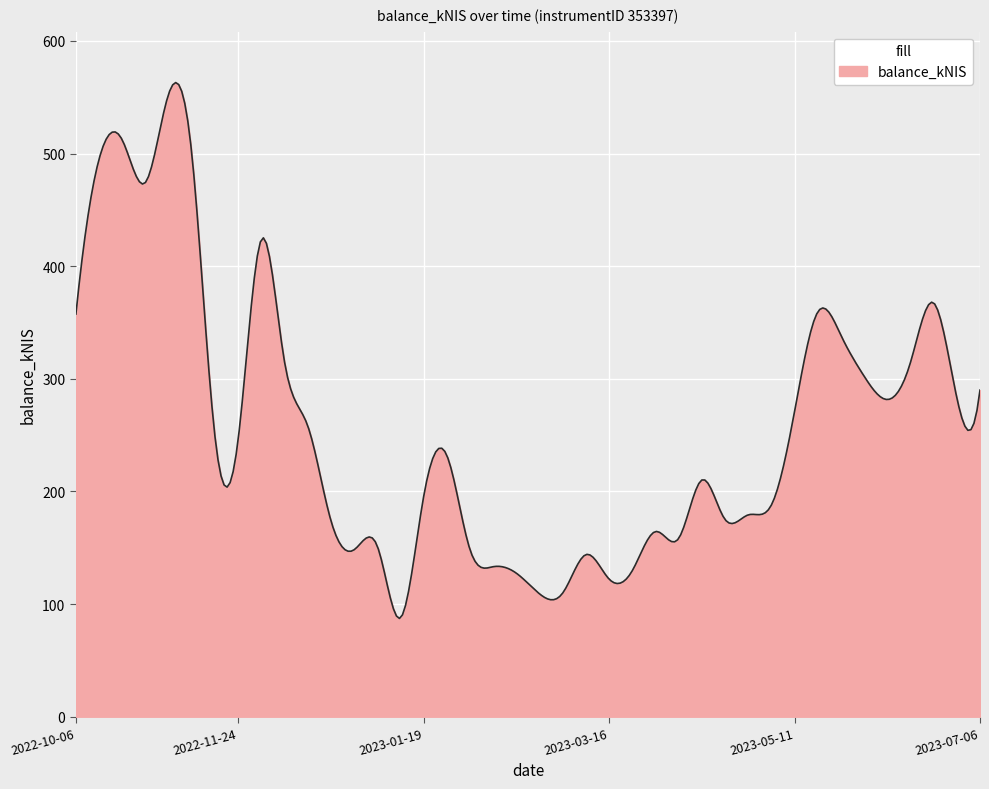

What is the minimum value shown in the chart?

87.3